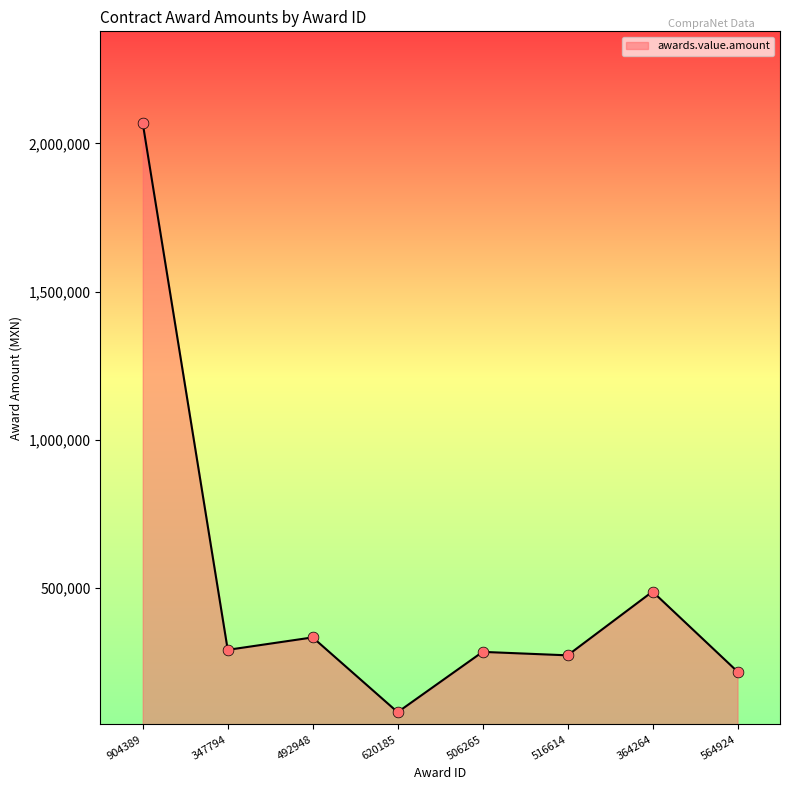

Which has a higher value, 492948 or 620185?

492948